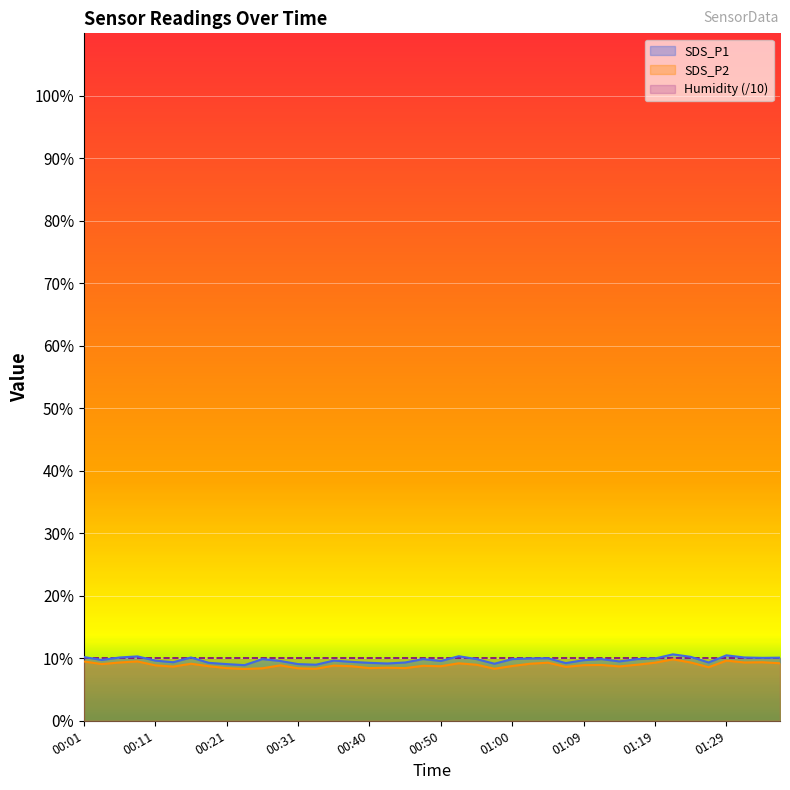

What are all the series names shown in the legend?

SDS_P1, SDS_P2, Humidity (/10)